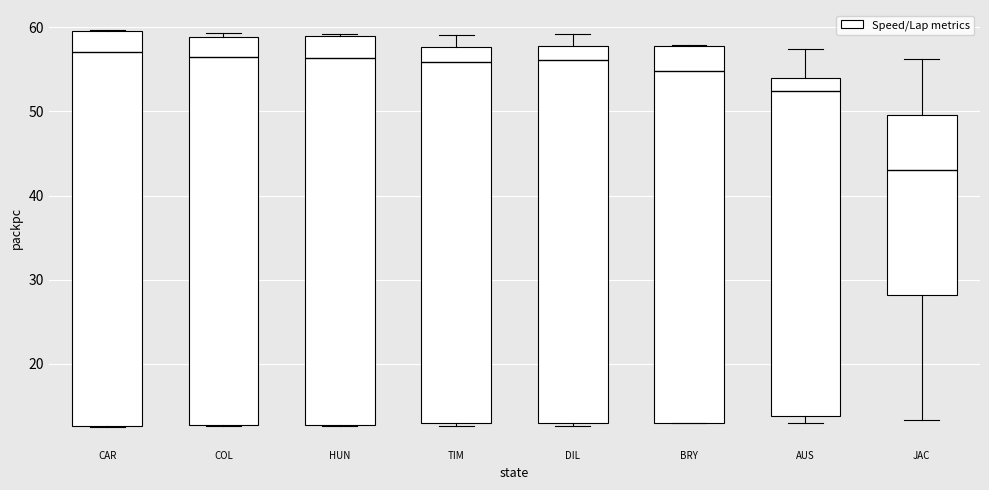

Reading left to right, transcribe this box plot: for each box, give where its median line is, the range the box spans, and where its two whiskers end, as read against the y-axis. The values are not printed on the chart, so give them approximately, as read against the axis.

CAR: median 57, box 13 to 60, whiskers 13 to 60
COL: median 56, box 13 to 59, whiskers 13 to 59 (just above the box's upper edge)
HUN: median 56, box 13 to 59, whiskers 13 to 59
TIM: median 56, box 13 to 58, whiskers 13 (just below the box's lower edge) to 59
DIL: median 56, box 13 to 58, whiskers 13 (just below the box's lower edge) to 59
BRY: median 55, box 13 to 58, whiskers 13 to 58
AUS: median 52, box 14 to 54, whiskers 13 to 57
JAC: median 43, box 28 to 50, whiskers 13 to 56